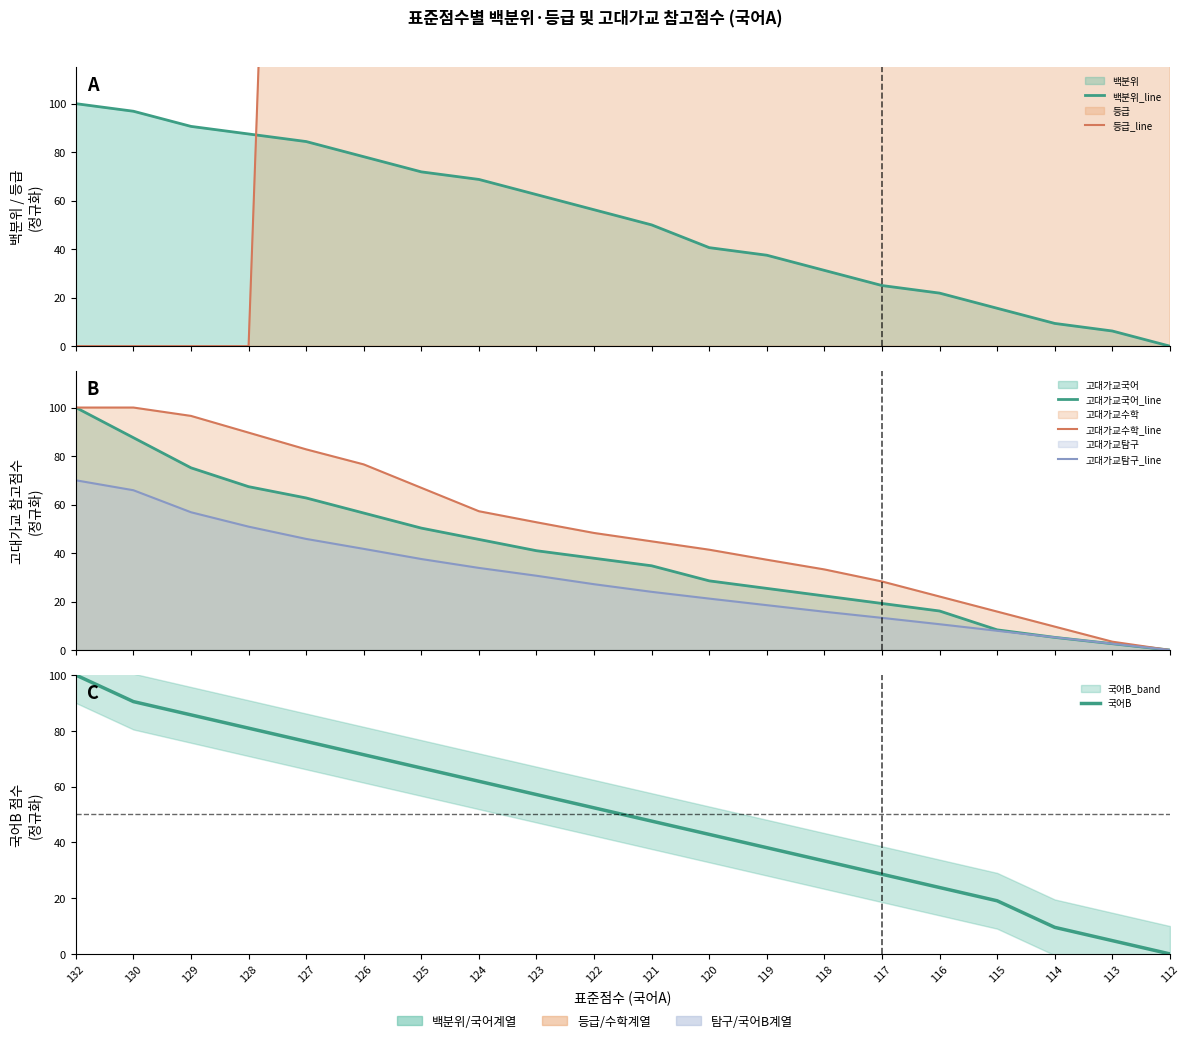

Count the number of data series in this chart.

6